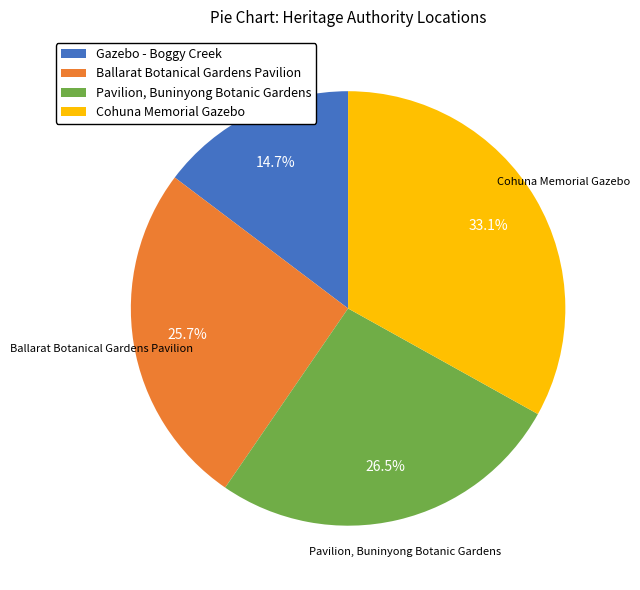

Between Ballarat Botanical Gardens Pavilion and Cohuna Memorial Gazebo, which is larger?

Cohuna Memorial Gazebo